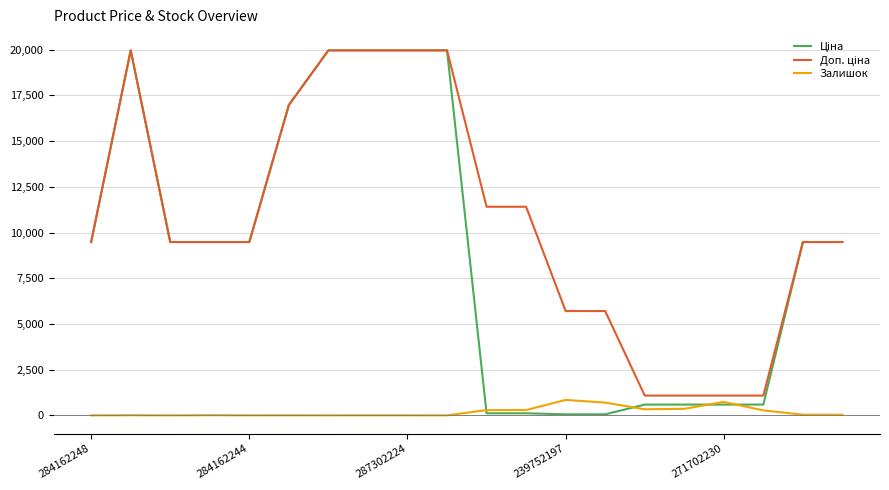

What is the highest value of the Залишок series?

845.0